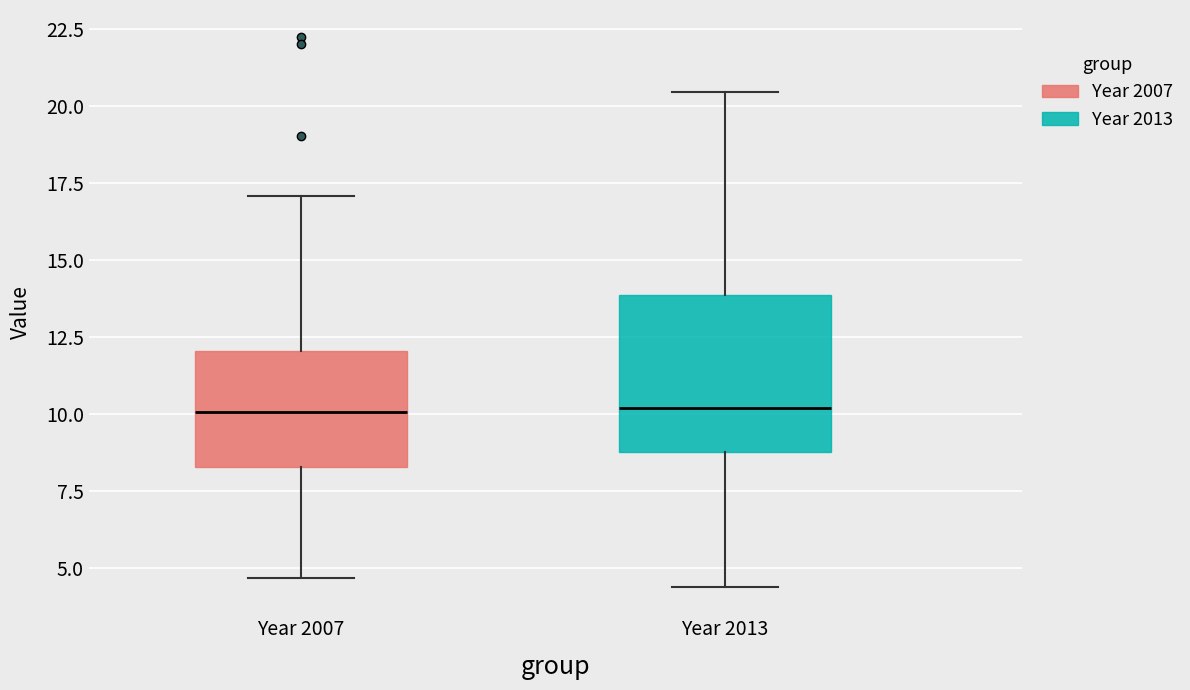

Reading left to right, transcribe this box plot: for each box, give where its median line is, the range the box spans, and where its two whiskers end, as read against the y-axis. The values are not printed on the chart, so give them approximately, as read against the axis.

Year 2007: median 10.0, box 8.5 to 12.0, whiskers 4.5 to 17.0
Year 2013: median 10.0, box 9.0 to 14.0, whiskers 4.5 to 20.5